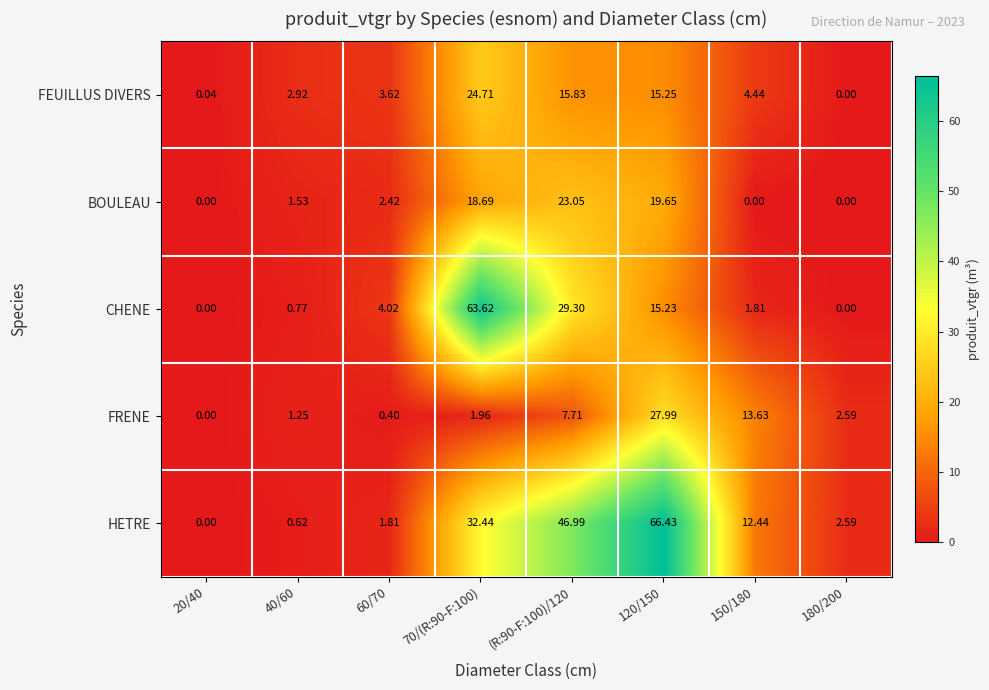

What is the total value across all series at 120/150?

144.6